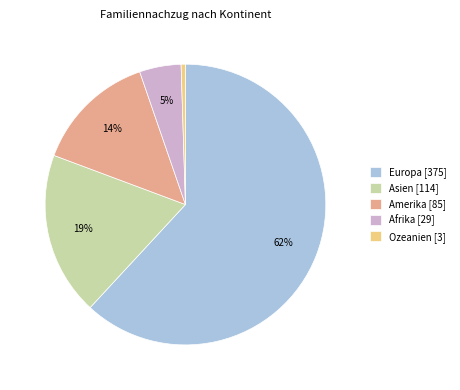

To the nearest percent, what percentage of the pie is Asien [114]?

19%